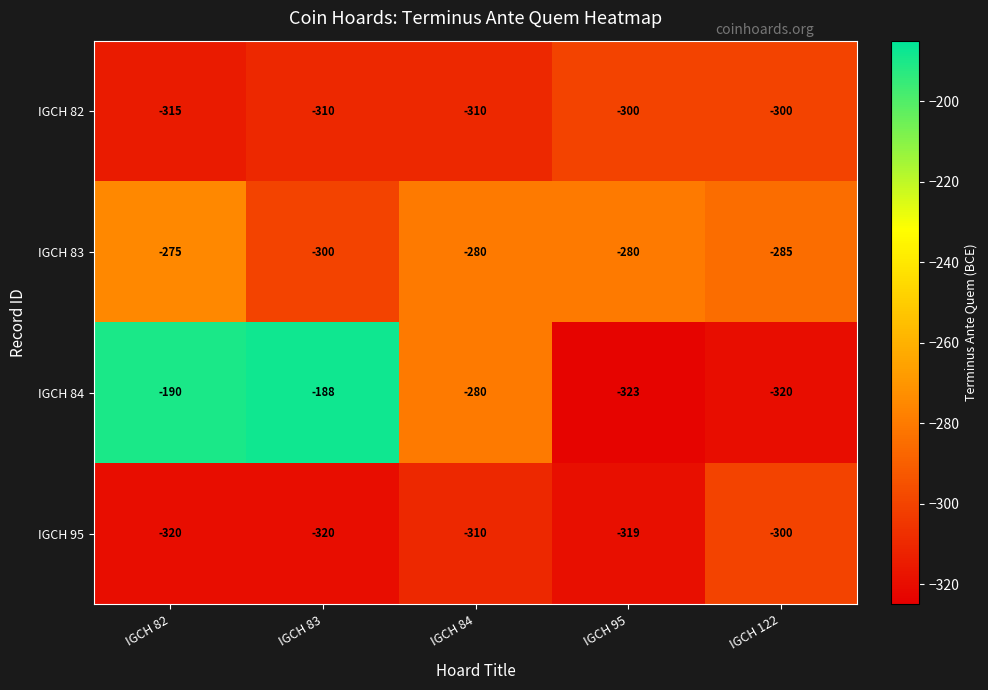

At IGCH 95, list the series in order from largest to smallest.

IGCH 83, IGCH 82, IGCH 95, IGCH 84